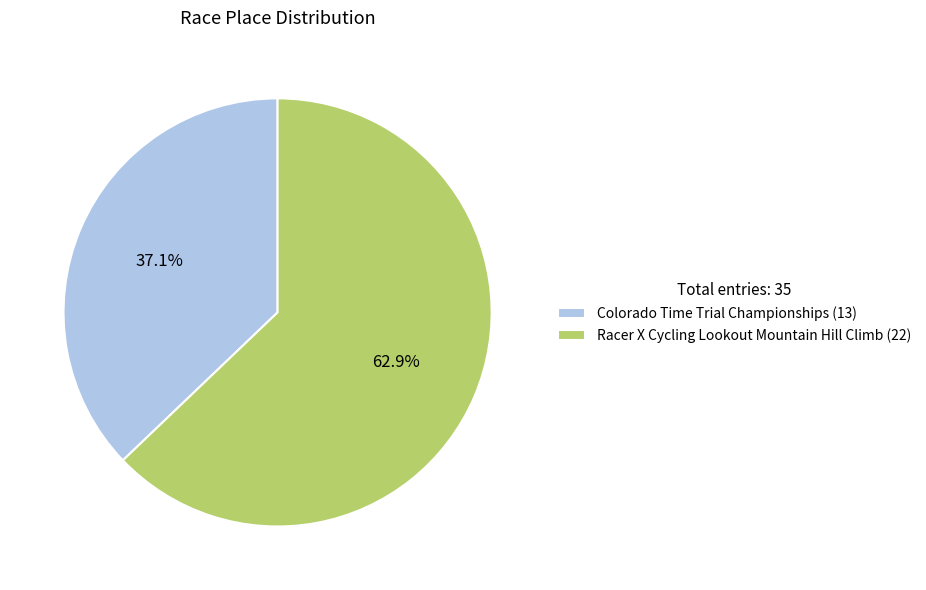

Approximately how many times larger is the value at Racer X Cycling Lookout Mountain Hill Climb compared to Colorado Time Trial Championships?

1.7